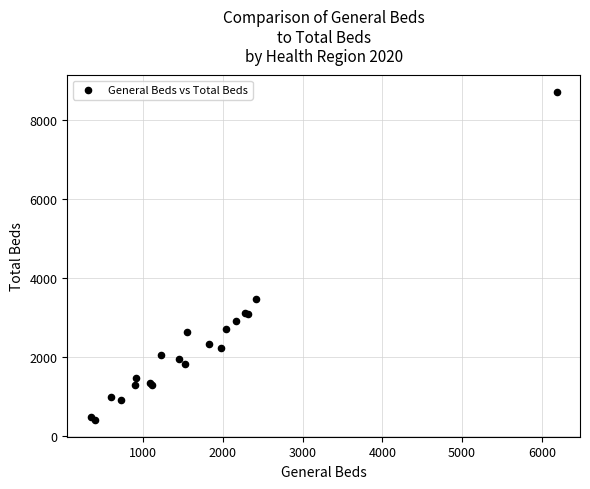

What Y value in the scatter plot is closest to 4553?

3456